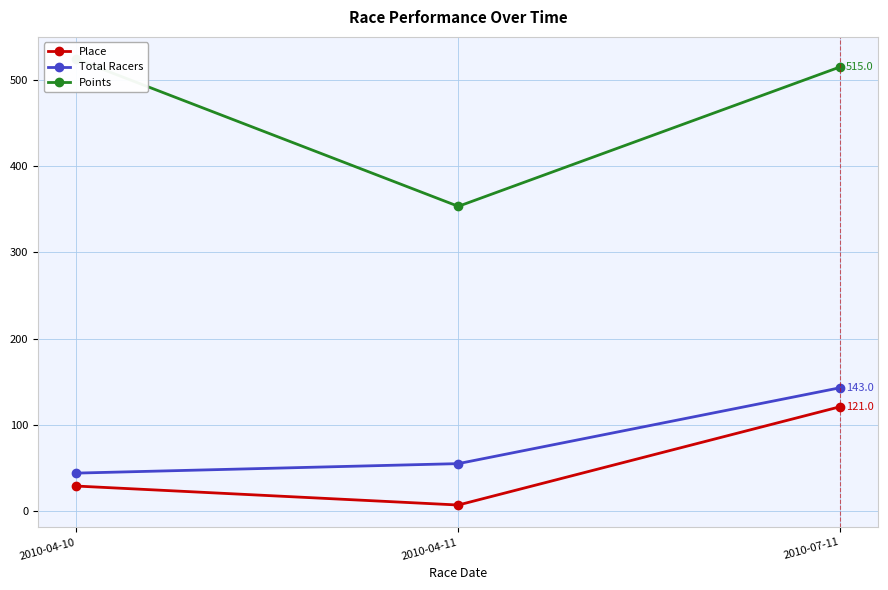

Reading left to right, extract all data points from this chart.

Place: 2010-04-10=29.0	2010-04-11=7.0	2010-07-11=121.0
Total Racers: 2010-04-10=44.0	2010-04-11=55.0	2010-07-11=143.0
Points: 2010-04-10=524.0	2010-04-11=353.3	2010-07-11=515.0